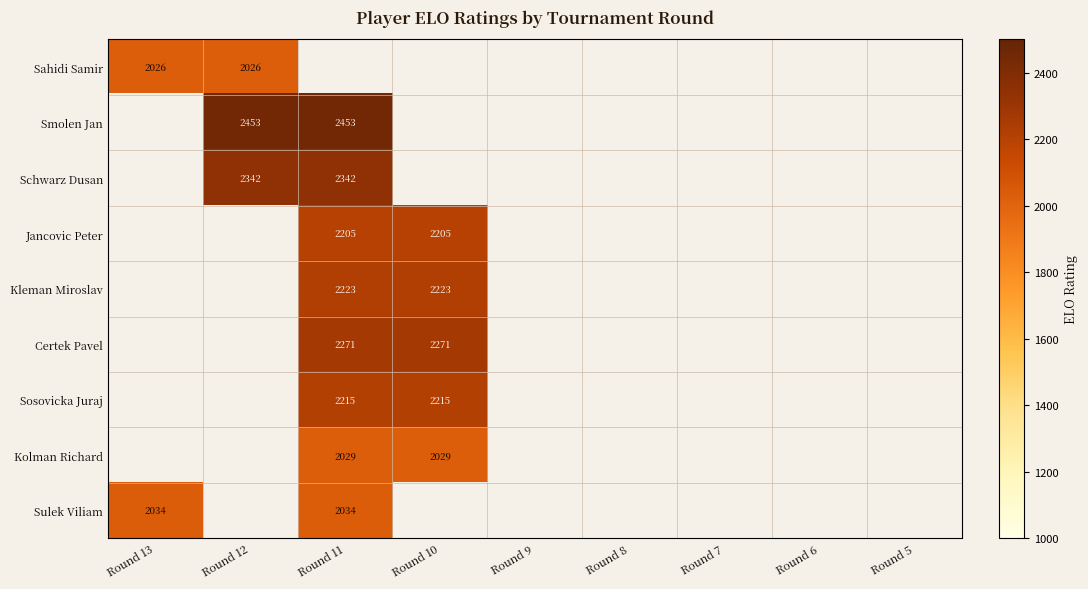

Is it true that Schwarz Dusan equals 3478 at Round 12?

False